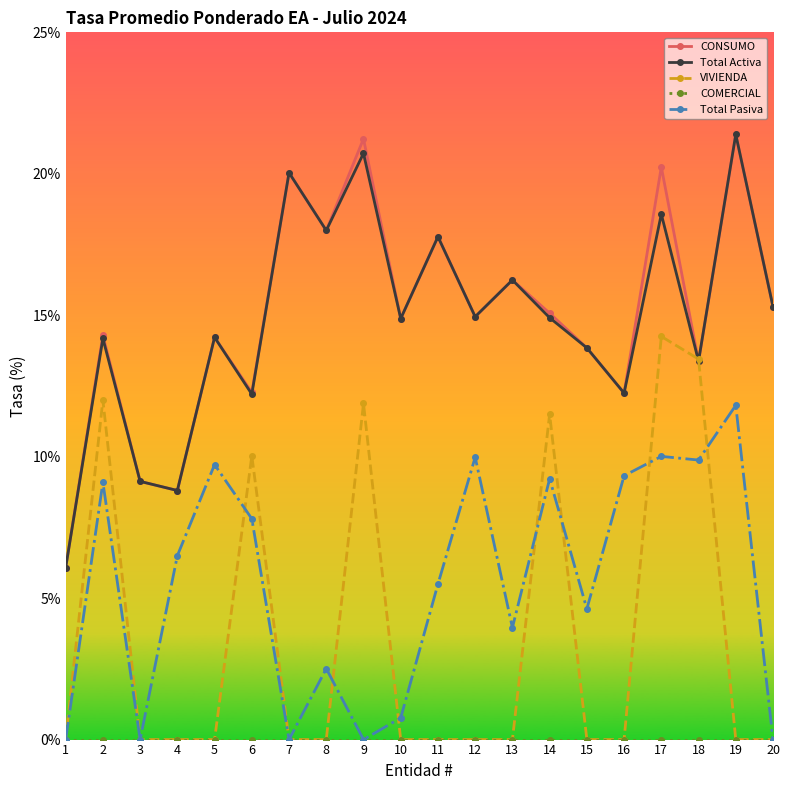

At which category does Total Pasiva reach its first local peak?

2